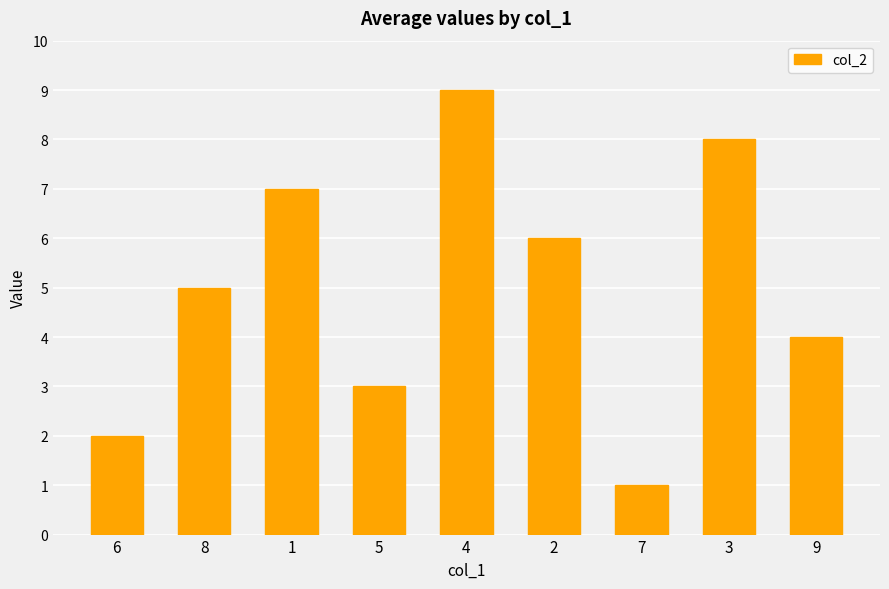

The chart shows a value of 2 at 5. True or false?

False